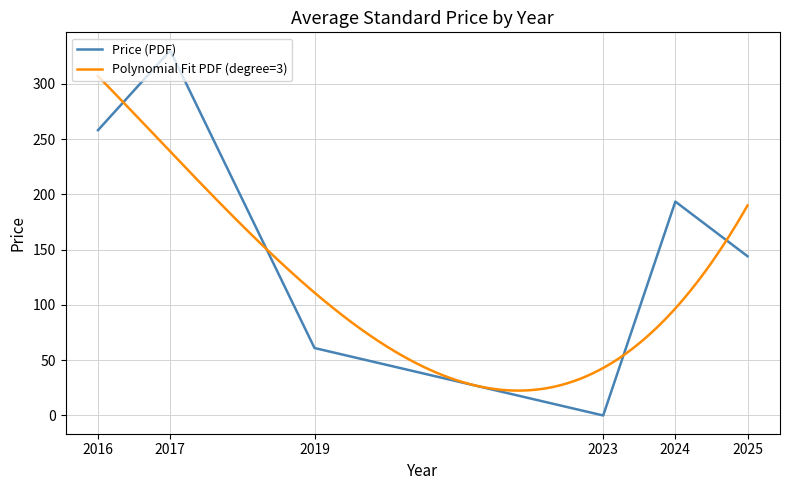

The Price (PDF) series shows 61.0 at 2019. True or false?

True